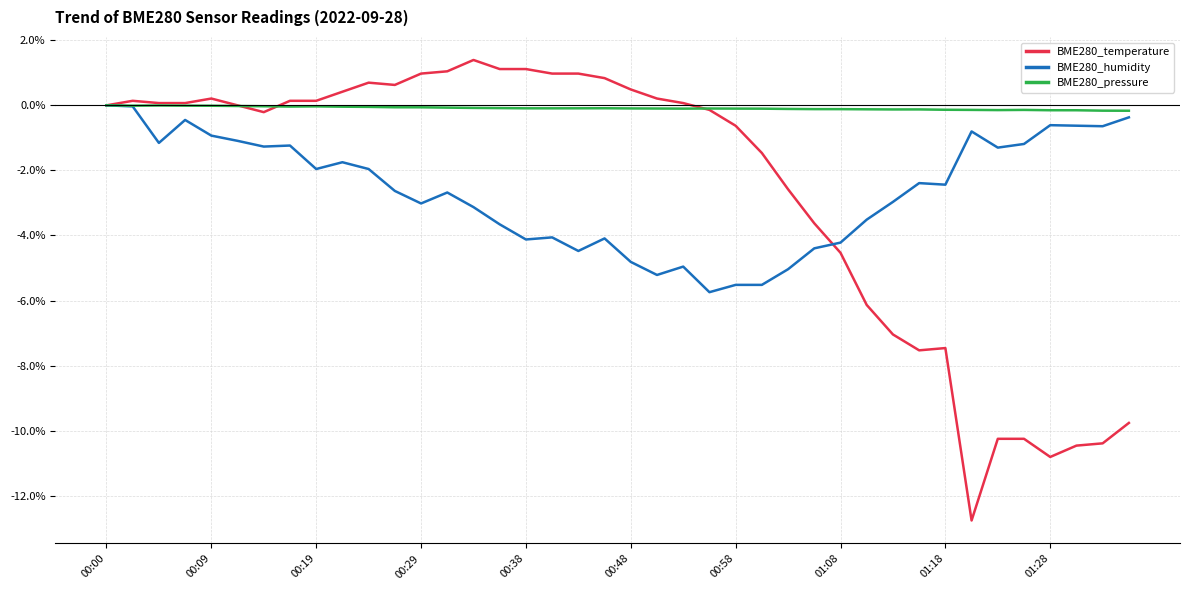

How many distinct data groups are displayed?

3